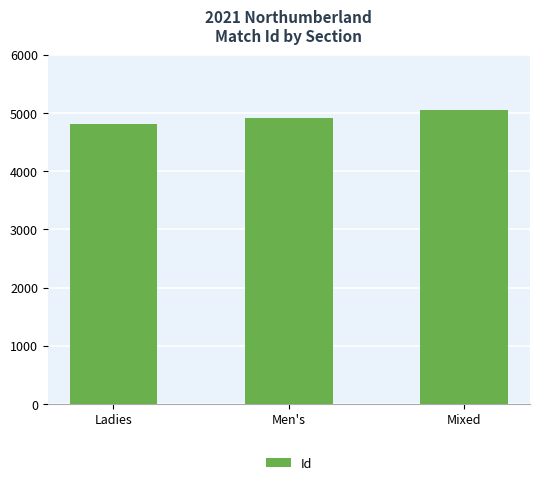

What is the change in value from Men's to Mixed?

+145